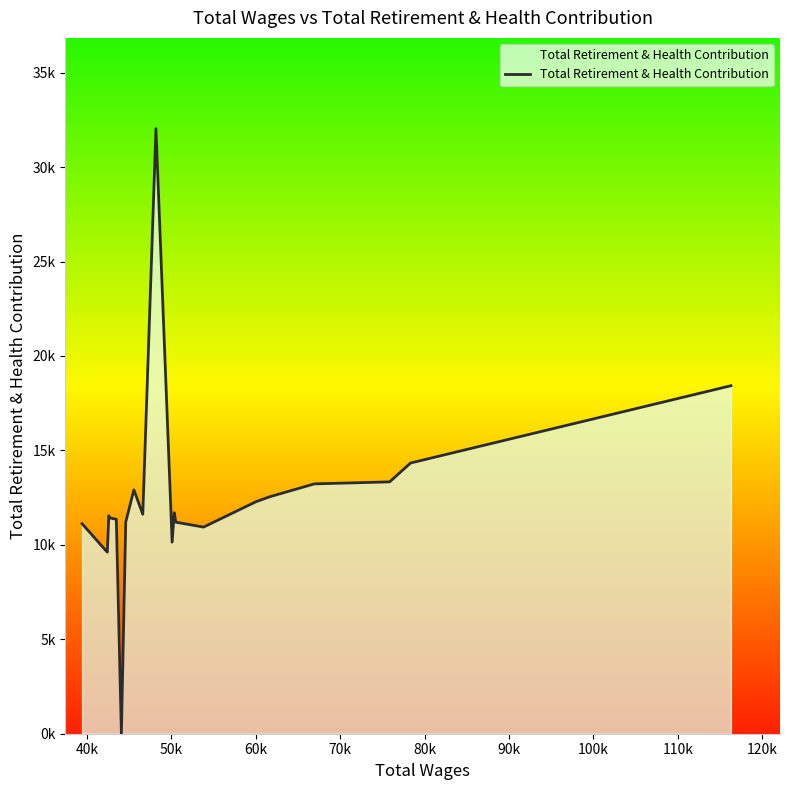

Does the chart display data point markers on the line(s)?

No